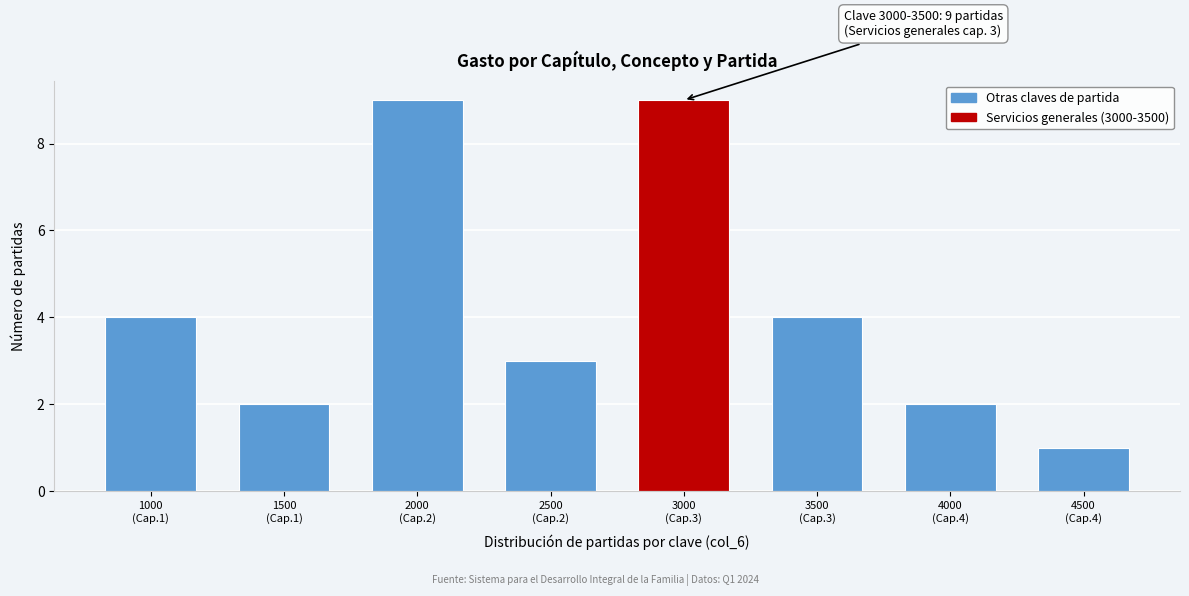

Reading right to left, list all the values displayed in this chart.

1	2	4	9	3	9	2	4